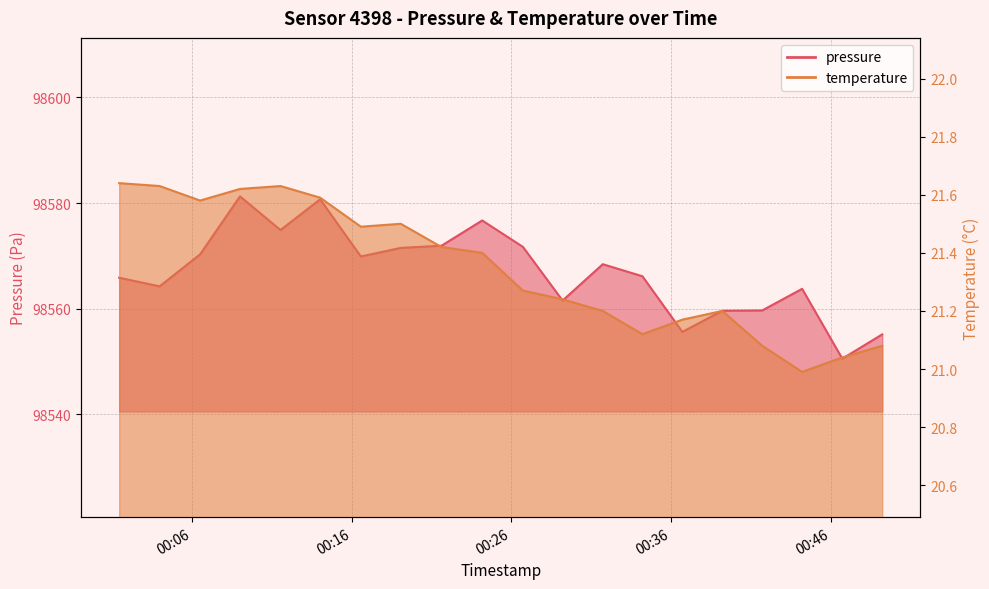

What is the highest value of the temperature series?

21.6